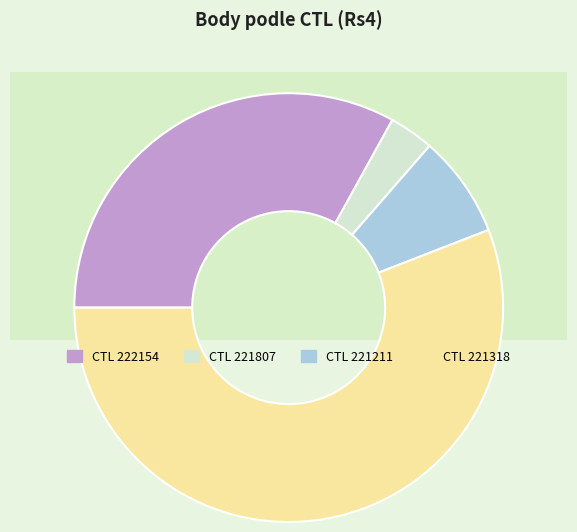

Count the number of slices in the pie.

4